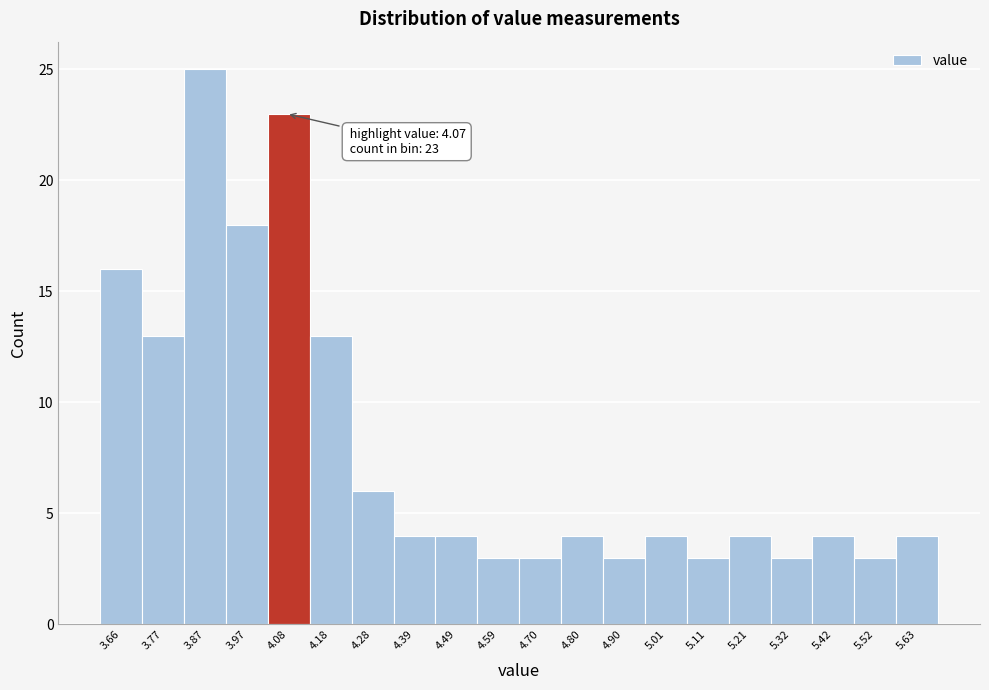

Over which range of the x-axis is the bar tallest?

3.82 to 3.92